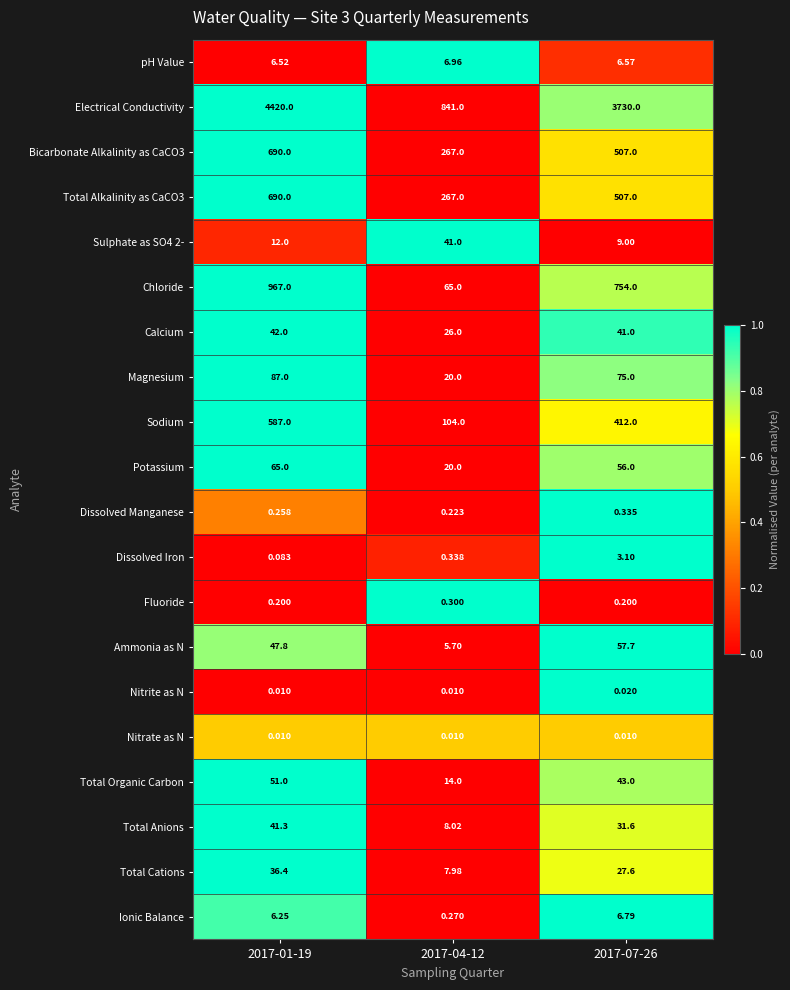

Between 2017-01-19 and 2017-07-26, which series saw the biggest shift?

Electrical Conductivity